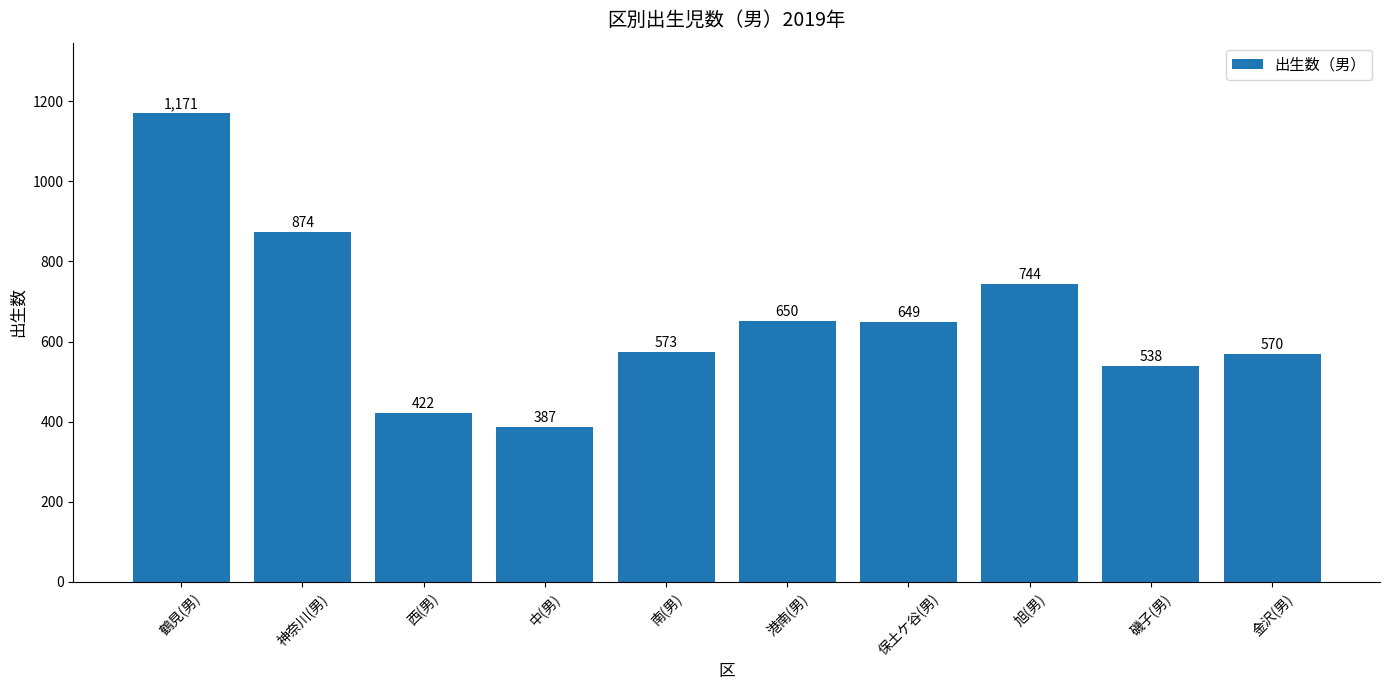

Rank the categories by value from highest to lowest.

鶴見(男), 神奈川(男), 旭(男), 港南(男), 保土ケ谷(男), 南(男), 金沢(男), 磯子(男), 西(男), 中(男)